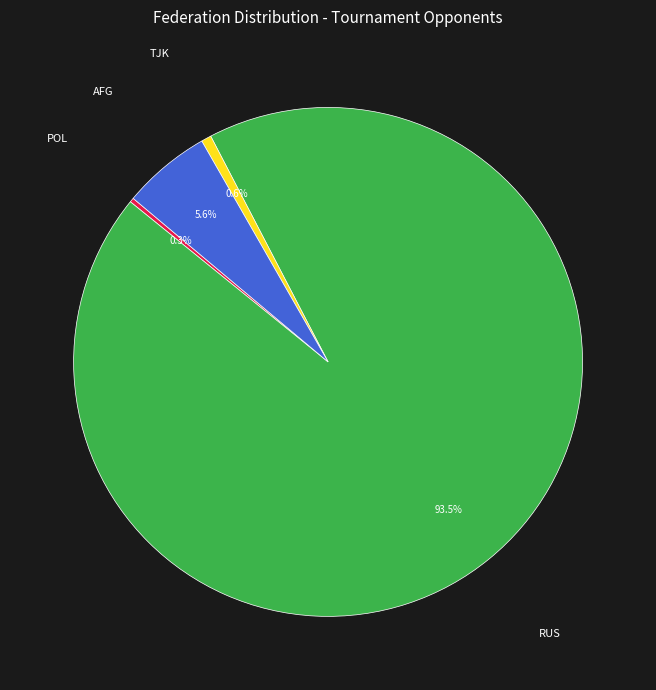

Is there a majority slice in this chart?

Yes